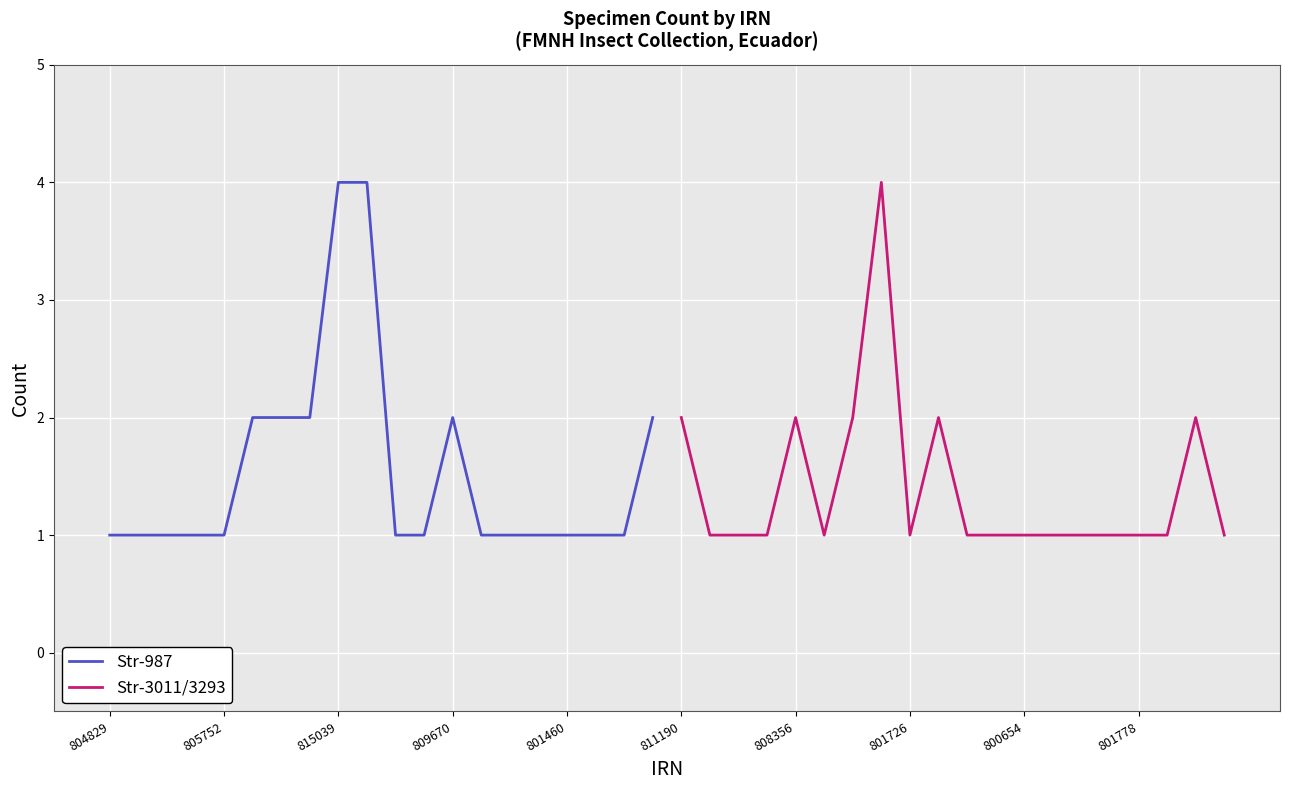

What is the highest value of the Str-987 series?

4